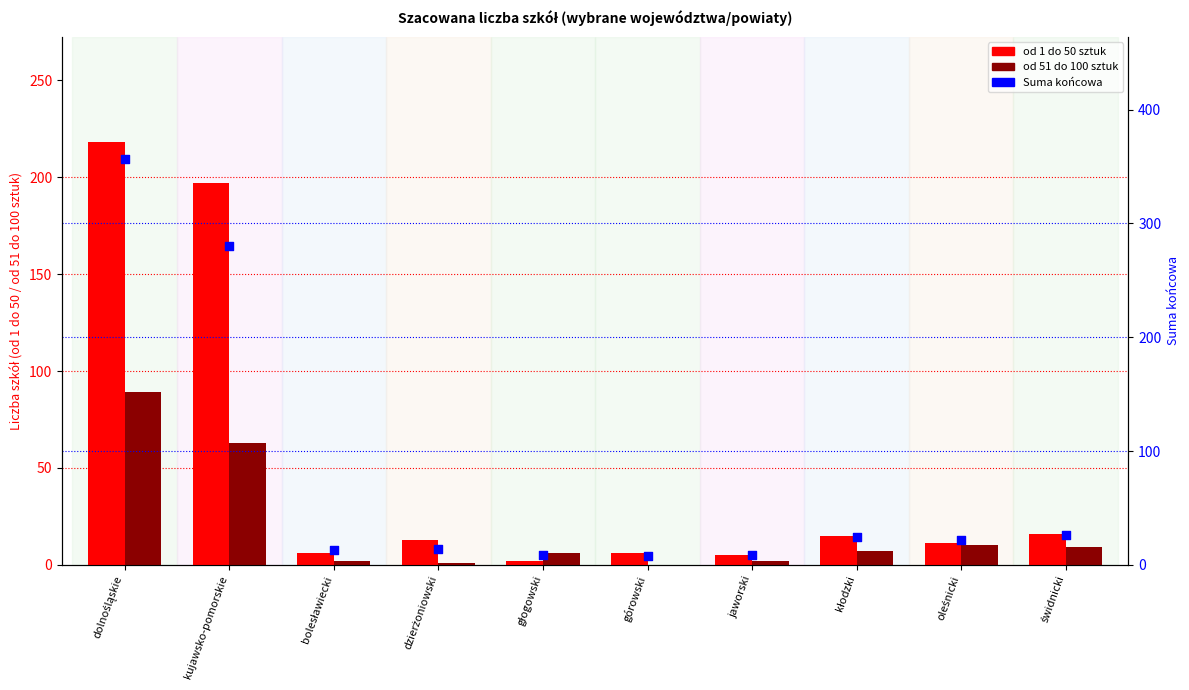

At how many categories does at least one series exceed 39?

2